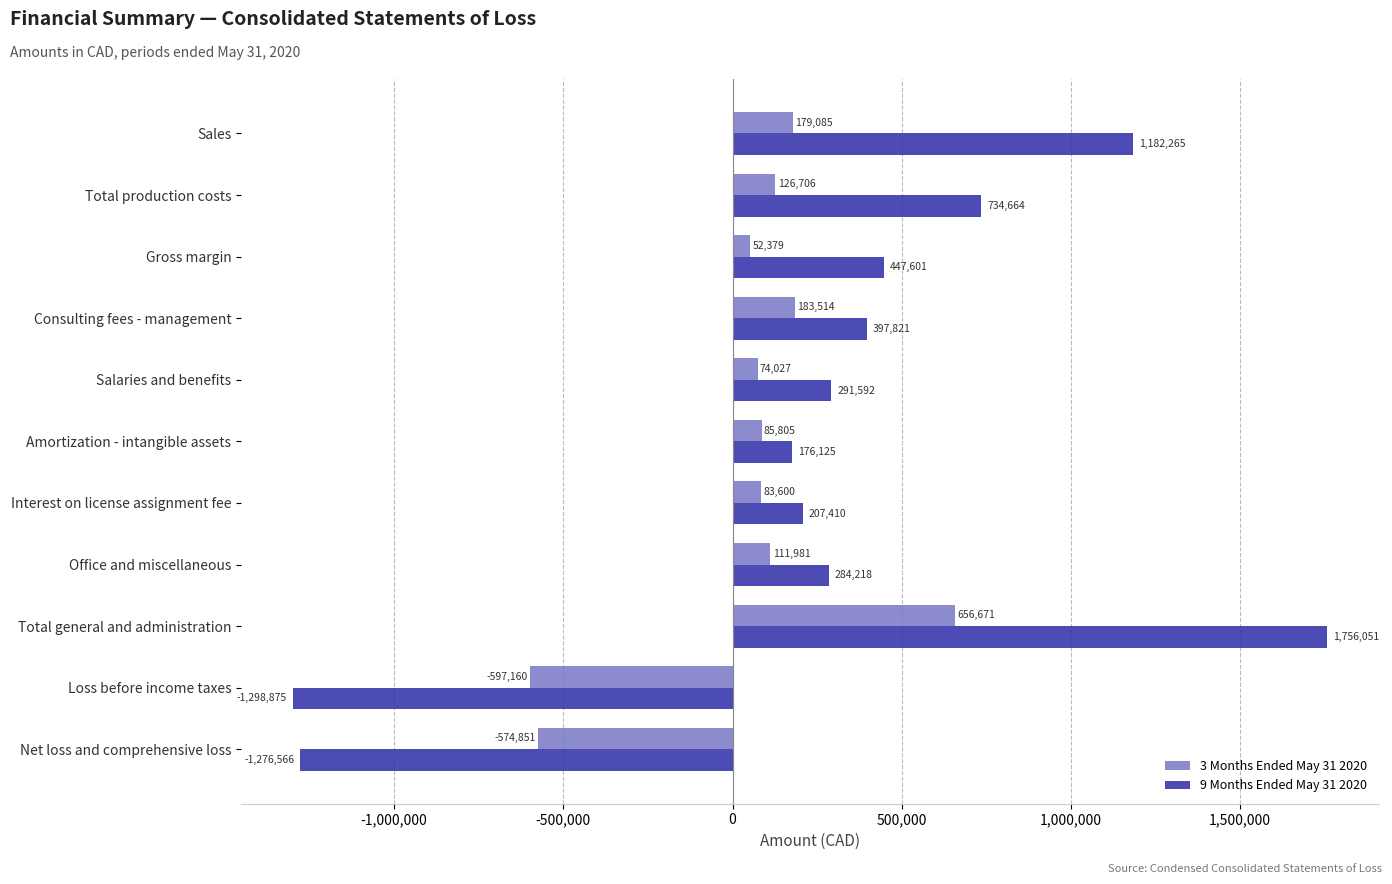

True or false: 9 Months Ended May 31 2020 has a value of 293088 at Amortization - intangible assets.

False